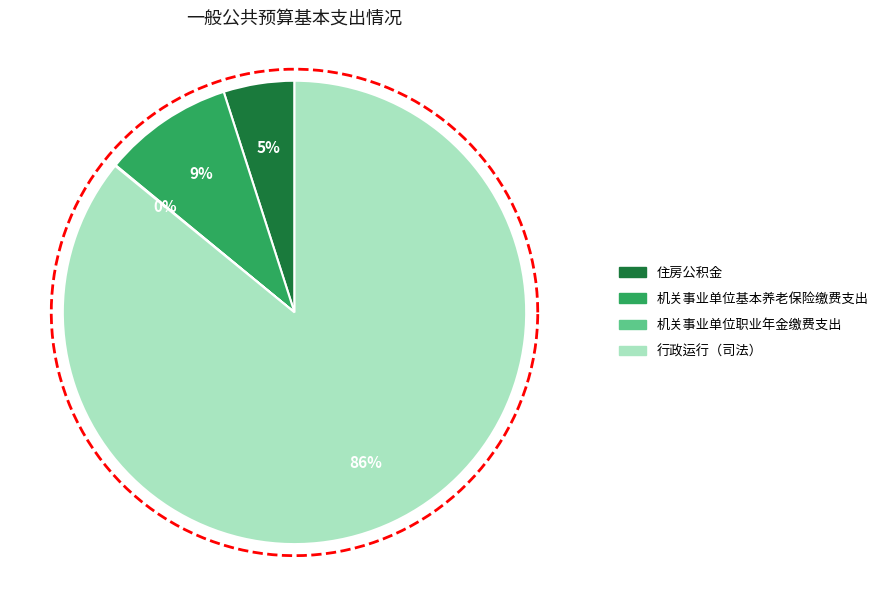

Which slice is the smallest?

机关事业单位职业年金缴费支出